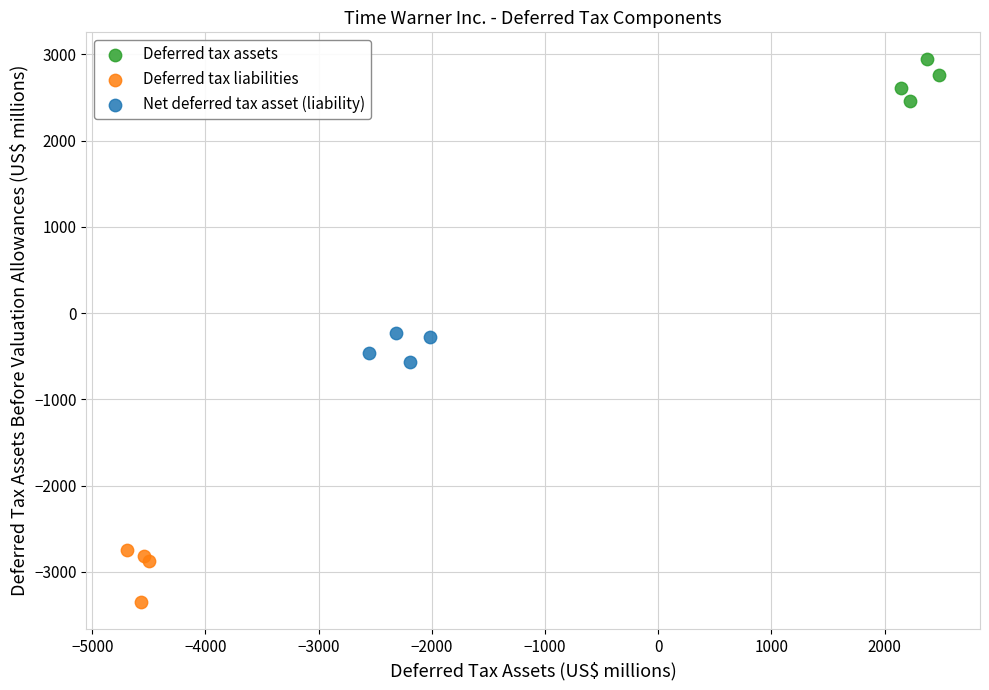

Which series contains the highest Y value?

Deferred tax assets